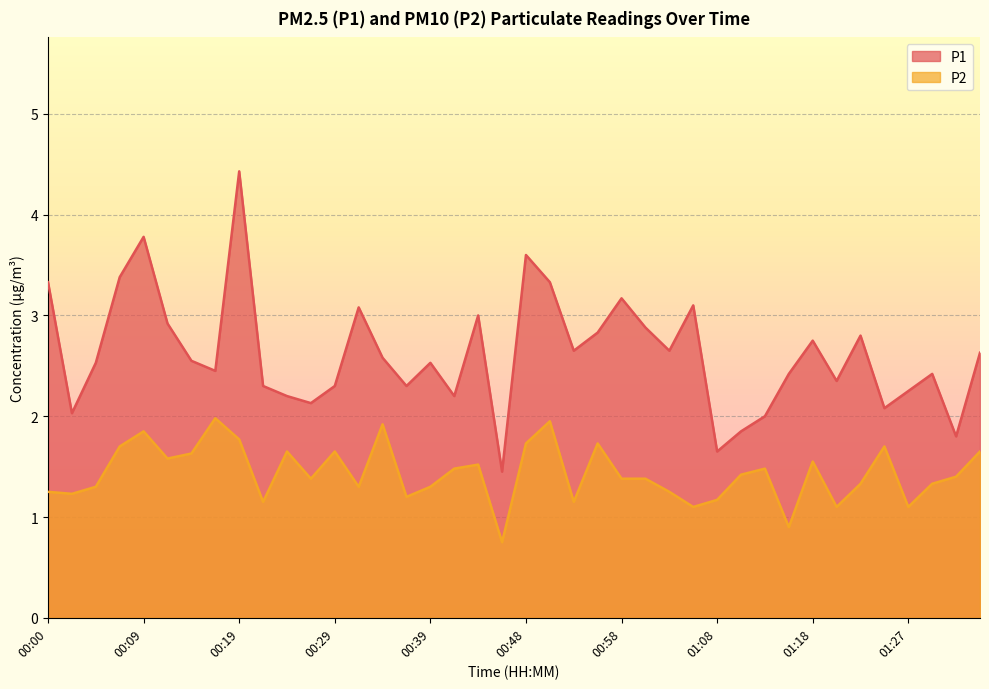

How many interior local peaks does the P2 series have?

11